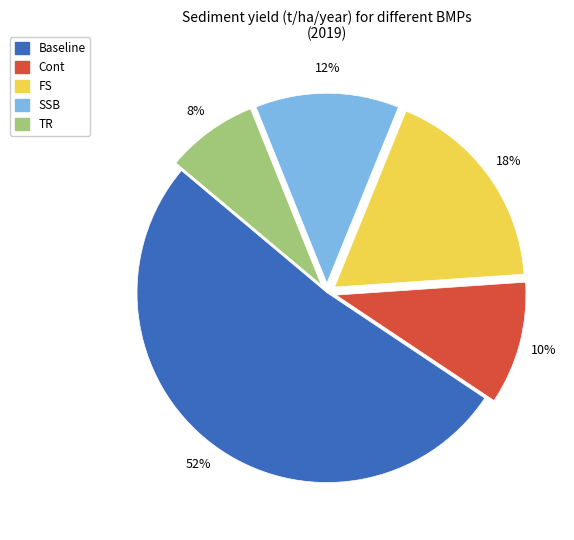

To the nearest percent, what is the difference between the largest and smallest slice percentages?

44%